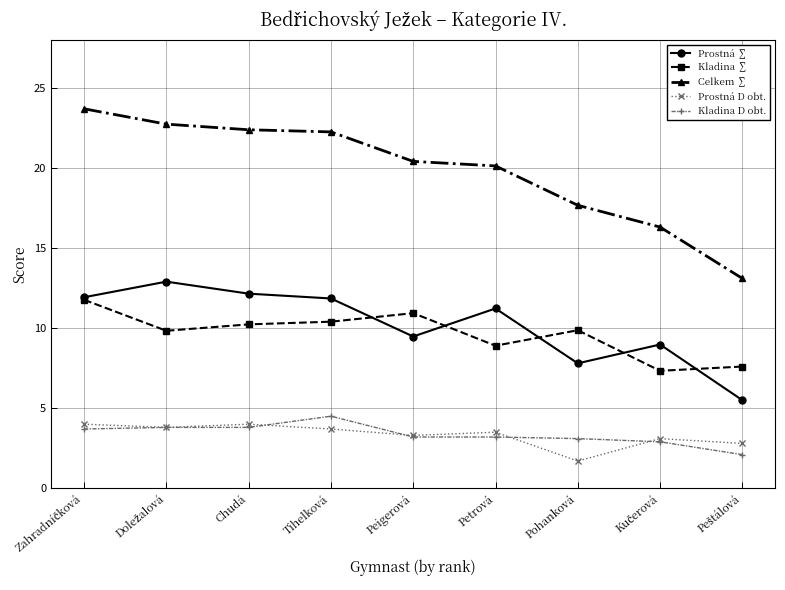

The value of Prostná D obt. at Chudá is 6.8. True or false?

False